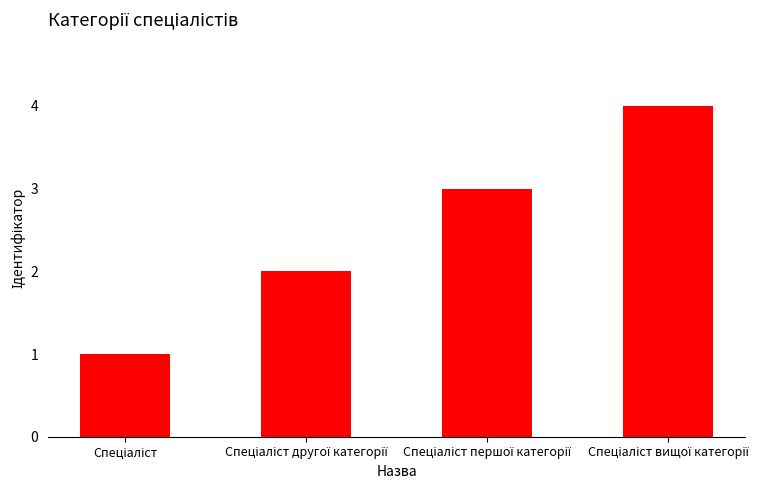

Reading left to right, list all the values displayed in this chart.

1	2	3	4